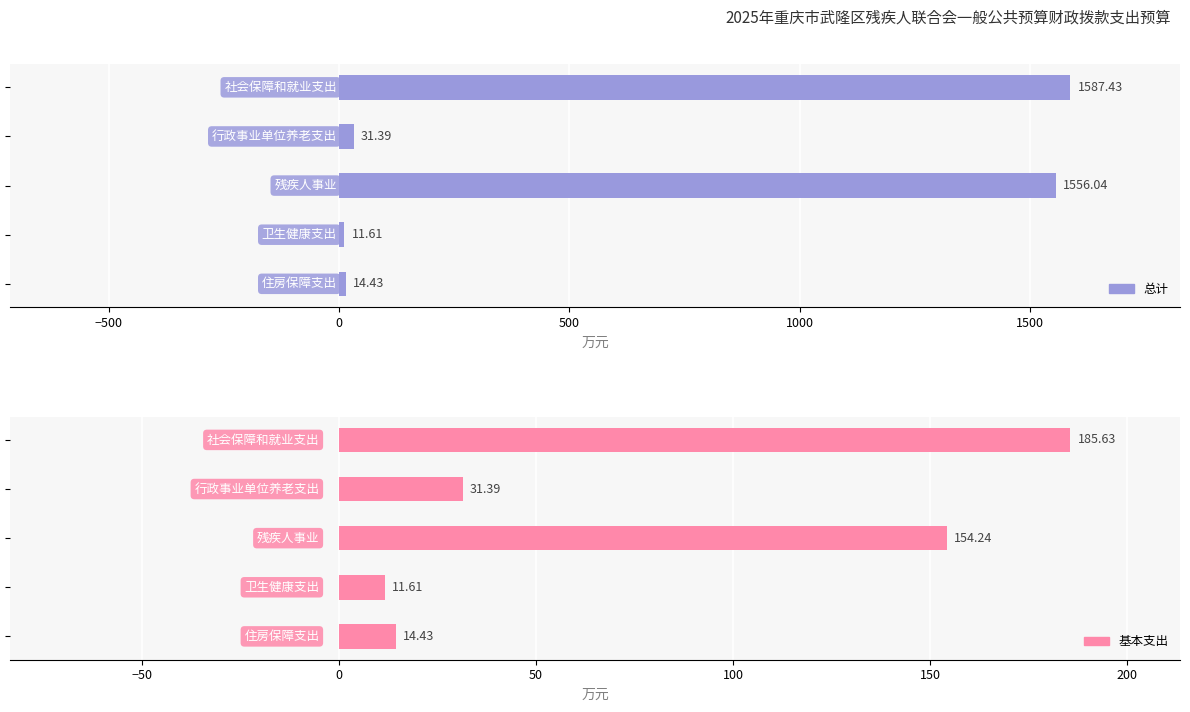

What is the maximum value shown in the chart?

1587.4